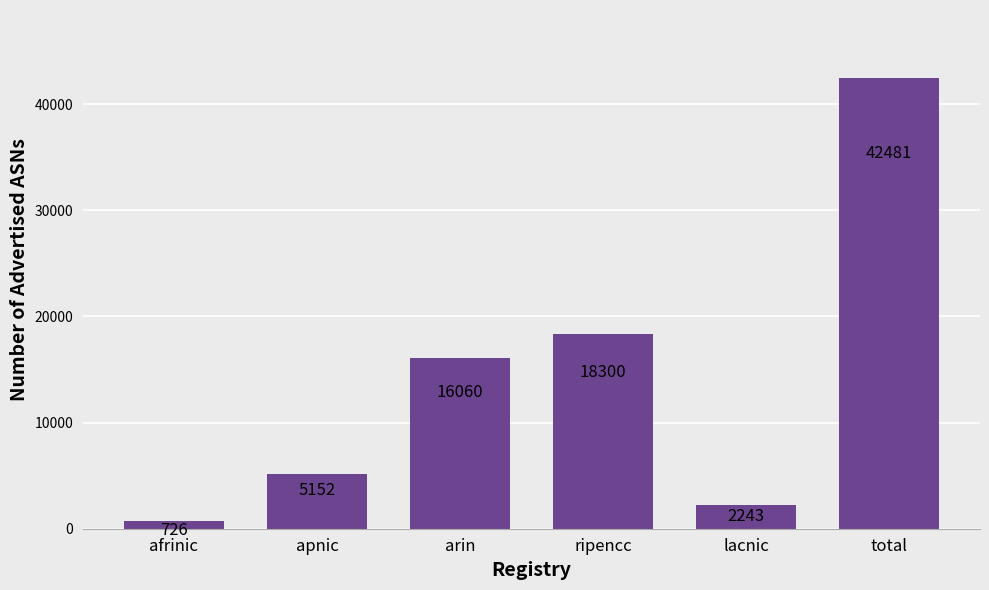

What is the smallest value displayed?

726